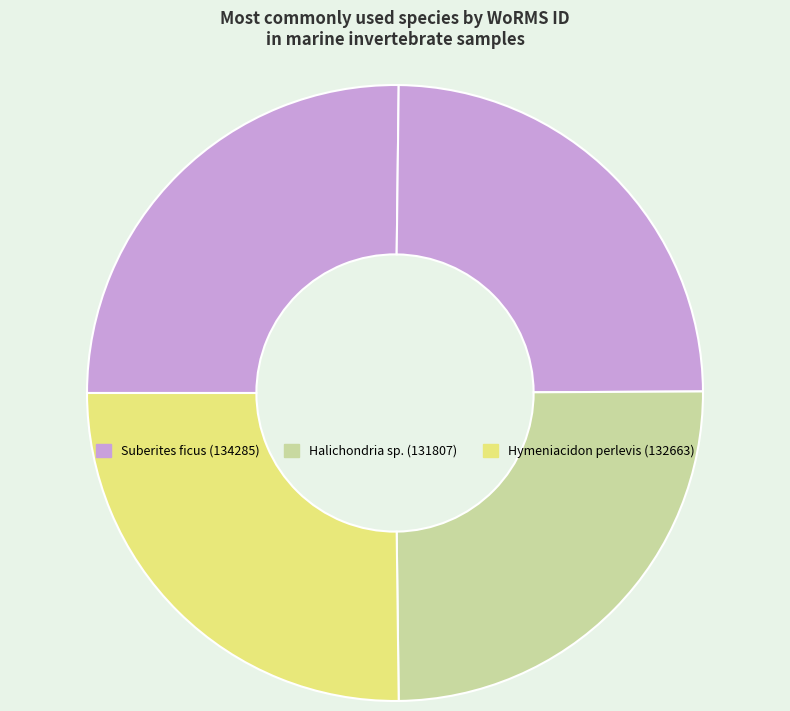

Is there a majority slice in this chart?

No